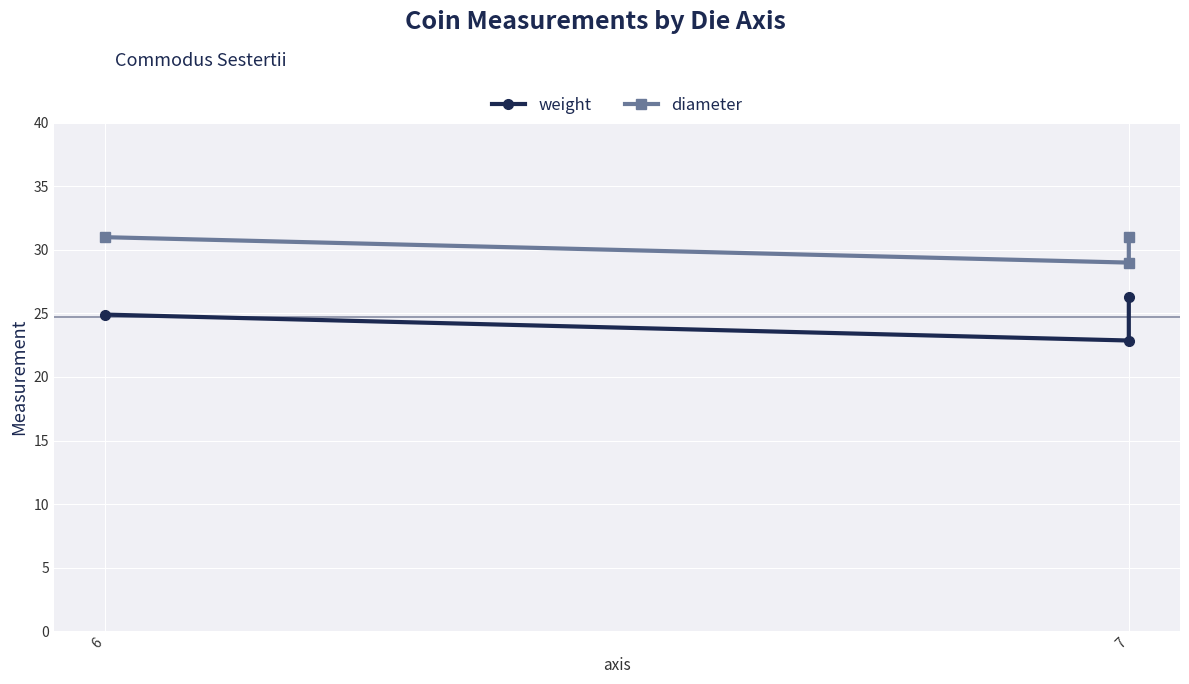

What are all the series names shown in the legend?

weight, diameter